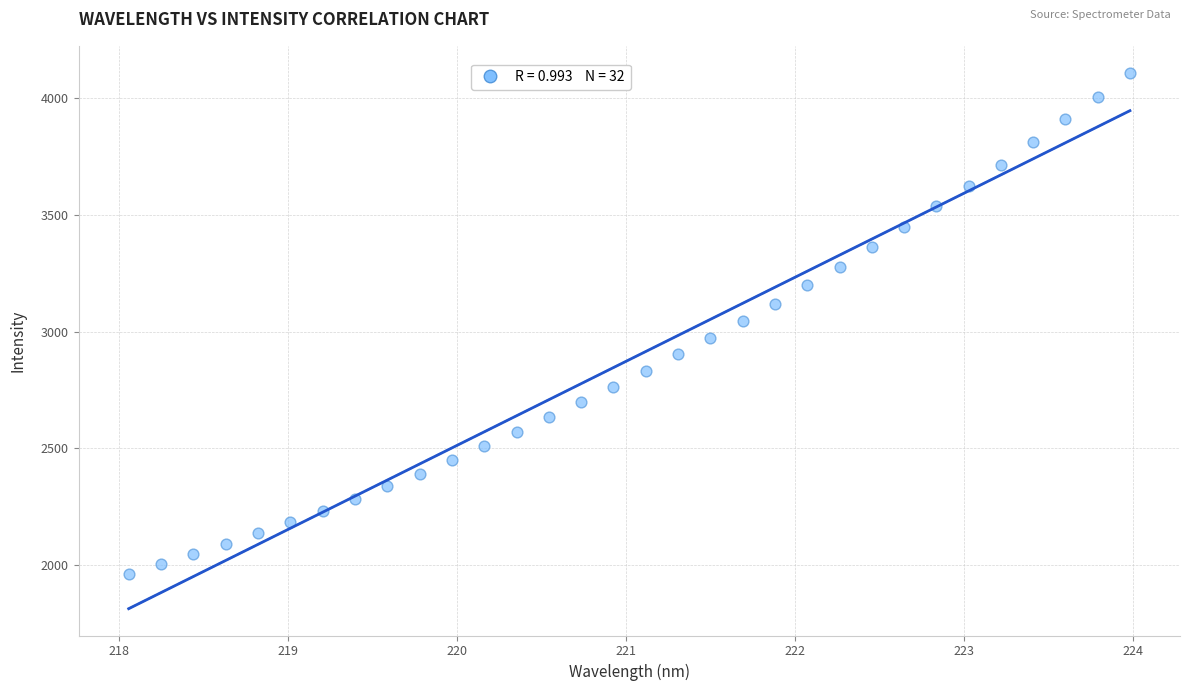

What is the range of Y values (max minus min)?

2151.5